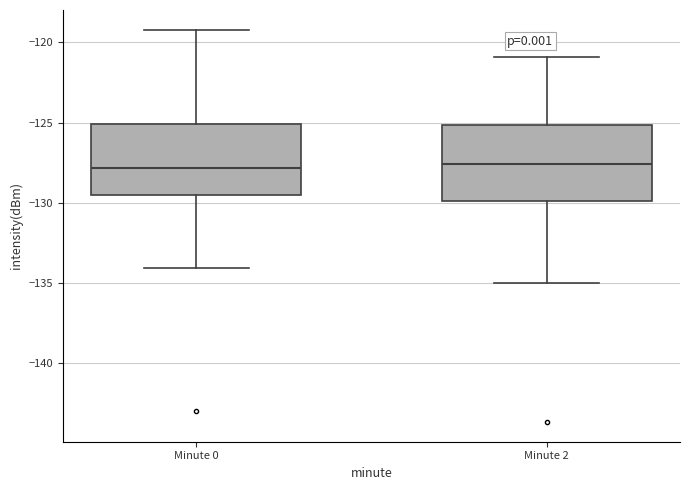

Reading left to right, transcribe this box plot: for each box, give where its median line is, the range the box spans, and where its two whiskers end, as read against the y-axis. The values are not printed on the chart, so give them approximately, as read against the axis.

Minute 0: median -128.0, box -129.5 to -125.0, whiskers -134.0 to -119.0
Minute 2: median -127.5, box -130.0 to -125.0, whiskers -135.0 to -121.0